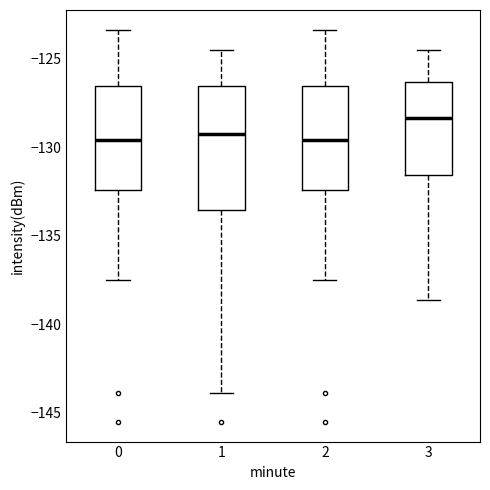

Reading left to right, read every box against the y-axis: the position of its median line, the range the box covers, and the ends of its whiskers. The values are not printed on the chart, so give them approximately, as read against the axis.

0: median -129.5, box -132.5 to -126.5, whiskers -137.5 to -123.5
1: median -129.0, box -133.5 to -126.5, whiskers -144.0 to -124.5
2: median -129.5, box -132.5 to -126.5, whiskers -137.5 to -123.5
3: median -128.5, box -131.5 to -126.5, whiskers -138.5 to -124.5